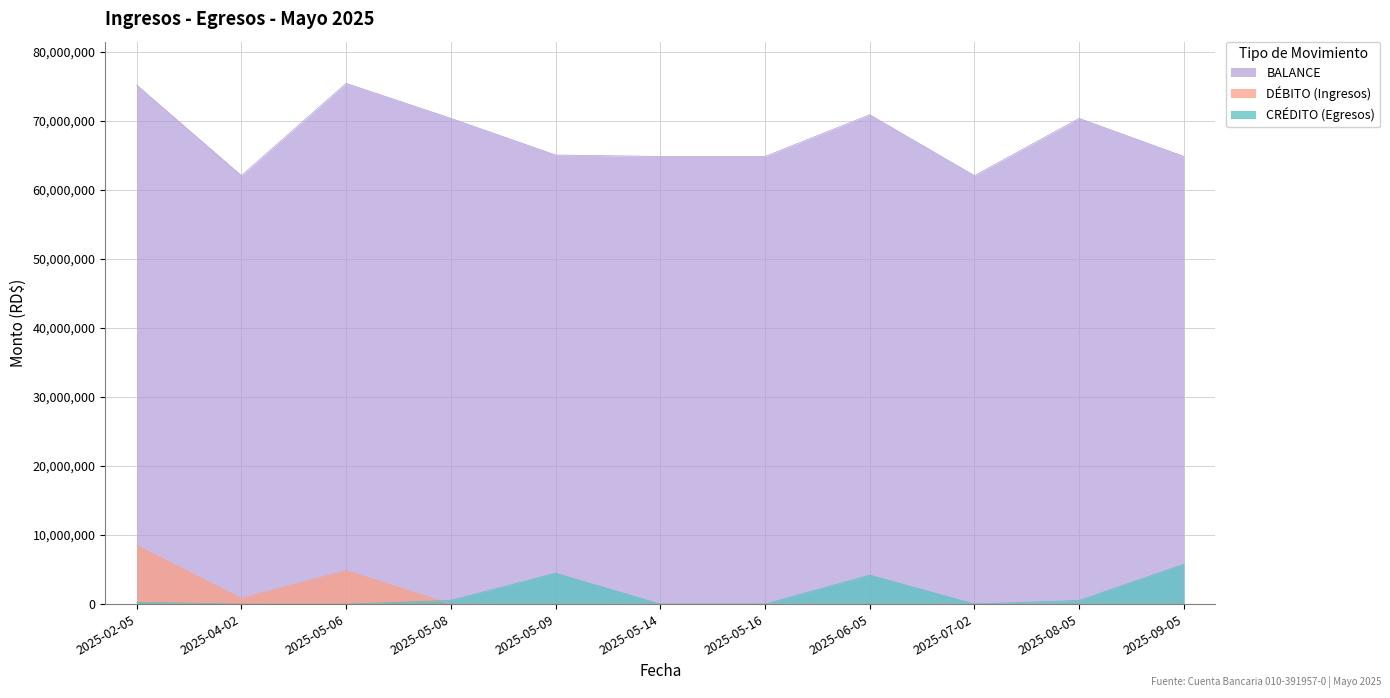

Which series has the largest total across all categories?

BALANCE